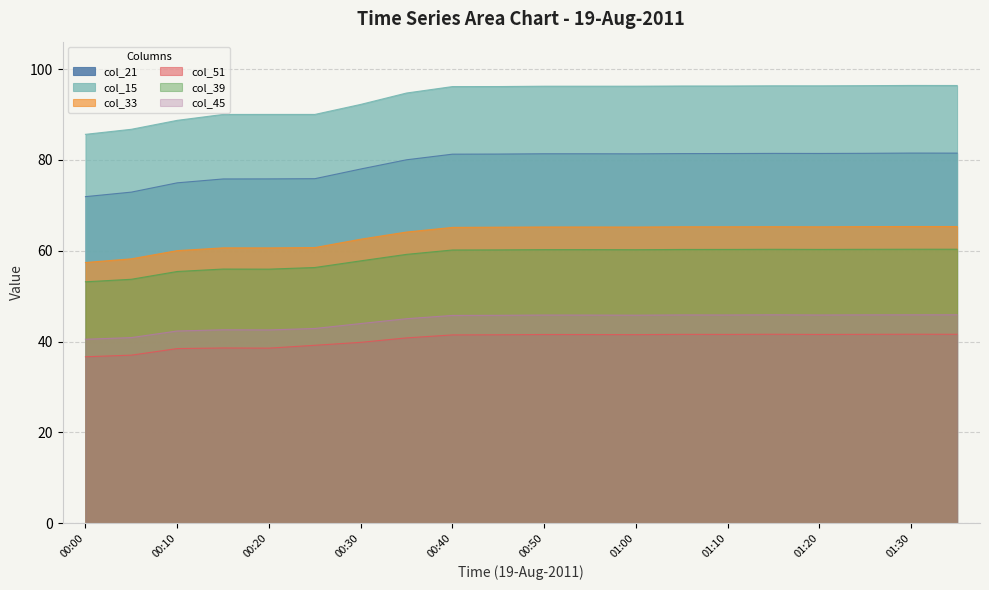

True or false: col_39 and col_45 intersect in this chart.

False